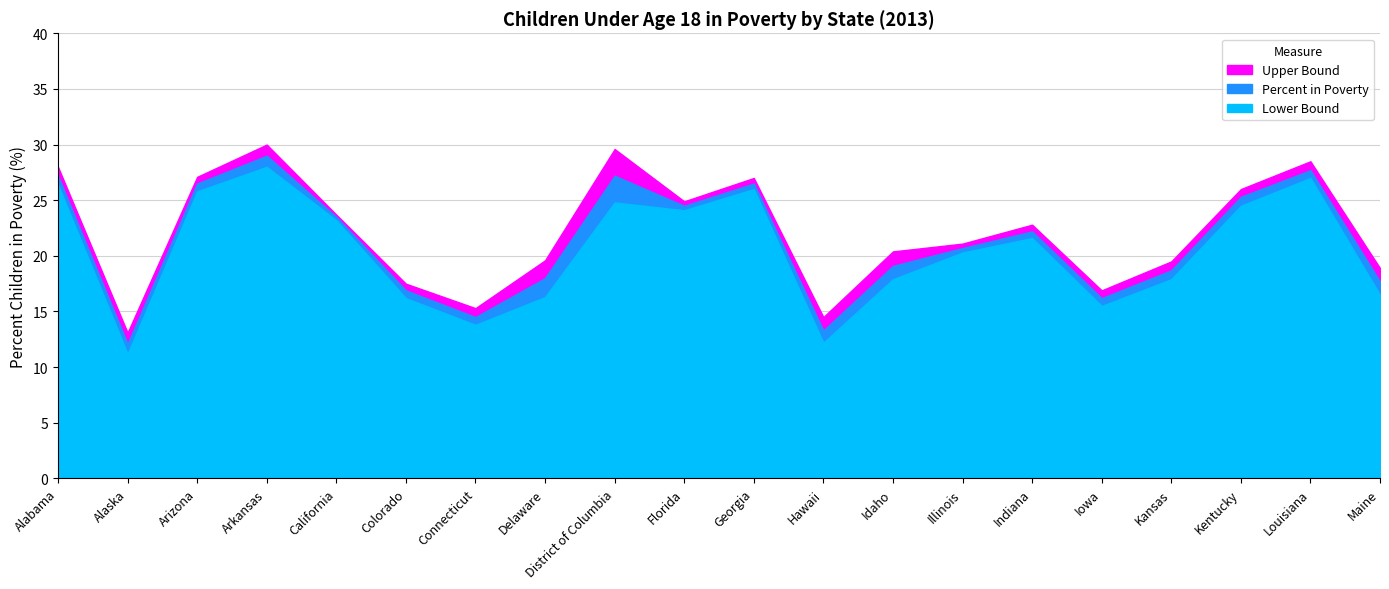

What is the difference between the maximum and minimum values in the Percent series?

16.9